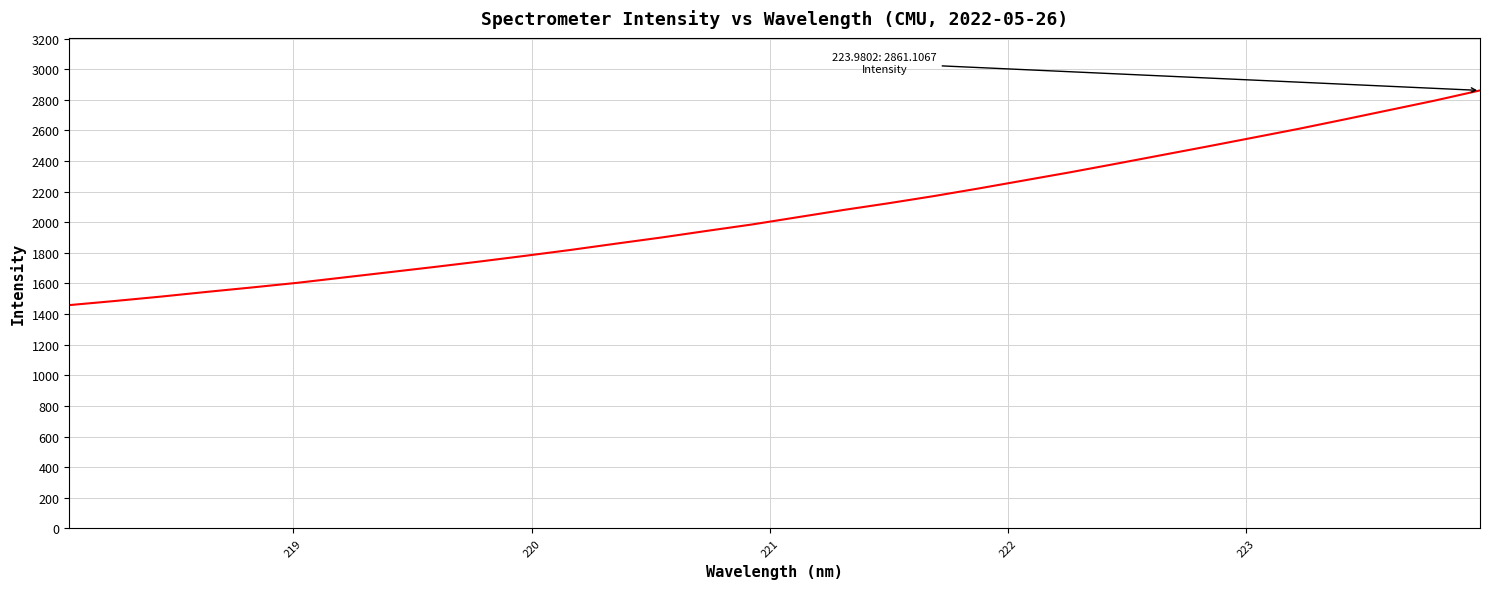

What is the smallest value displayed?

1458.7